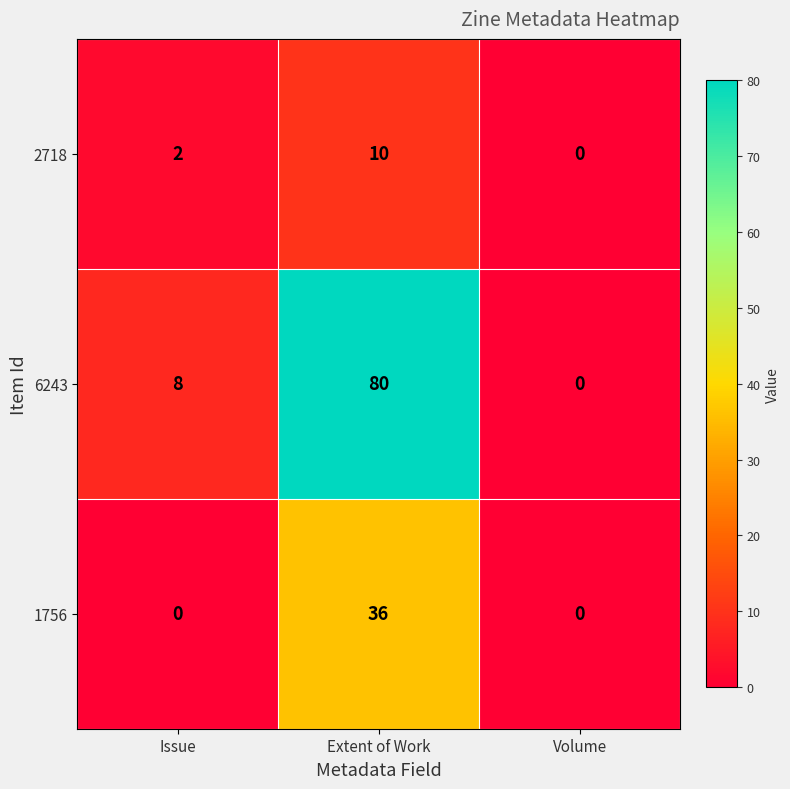

What is the maximum value shown in the chart?

80